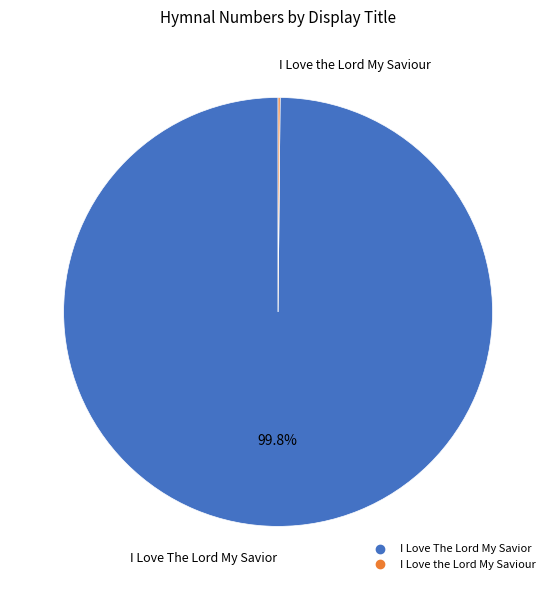

To the nearest percent, what is the difference between the largest and smallest slice percentages?

100%